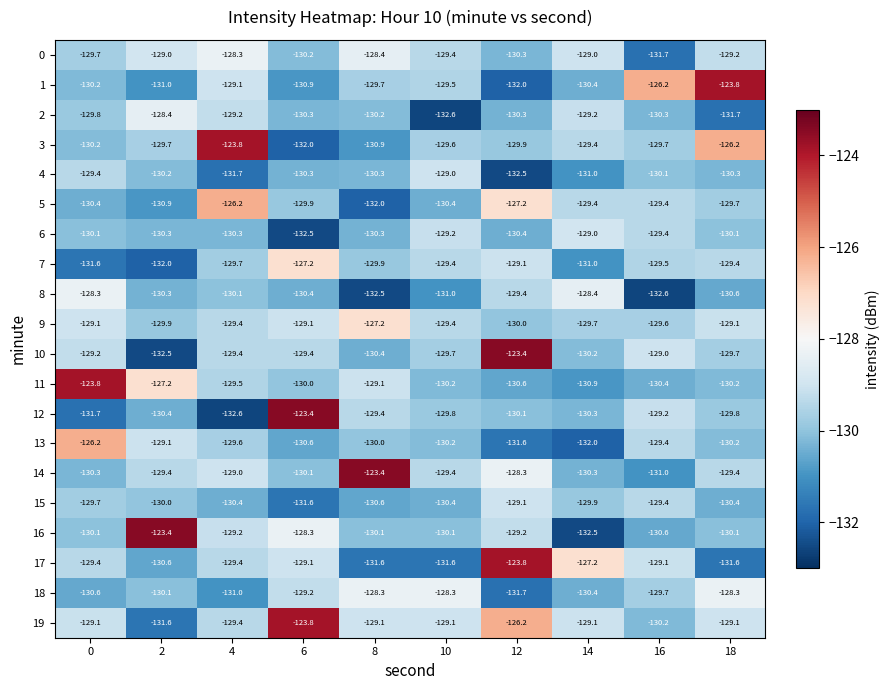

What is the sum of all 4 values?

-1304.8